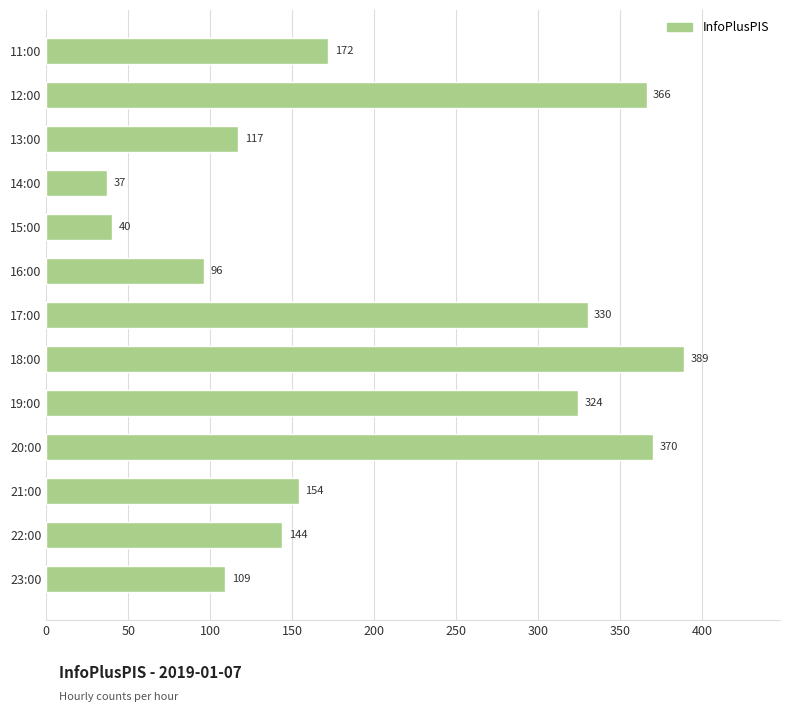

Reading top to bottom, what are all the values shown in this chart?

172	366	117	37	40	96	330	389	324	370	154	144	109